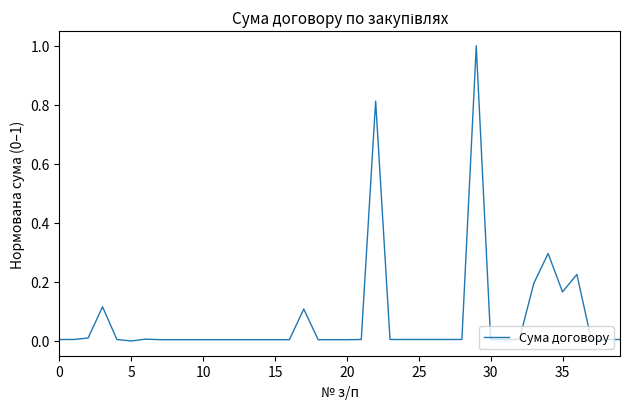

What is the difference between the maximum and minimum values?

1.0